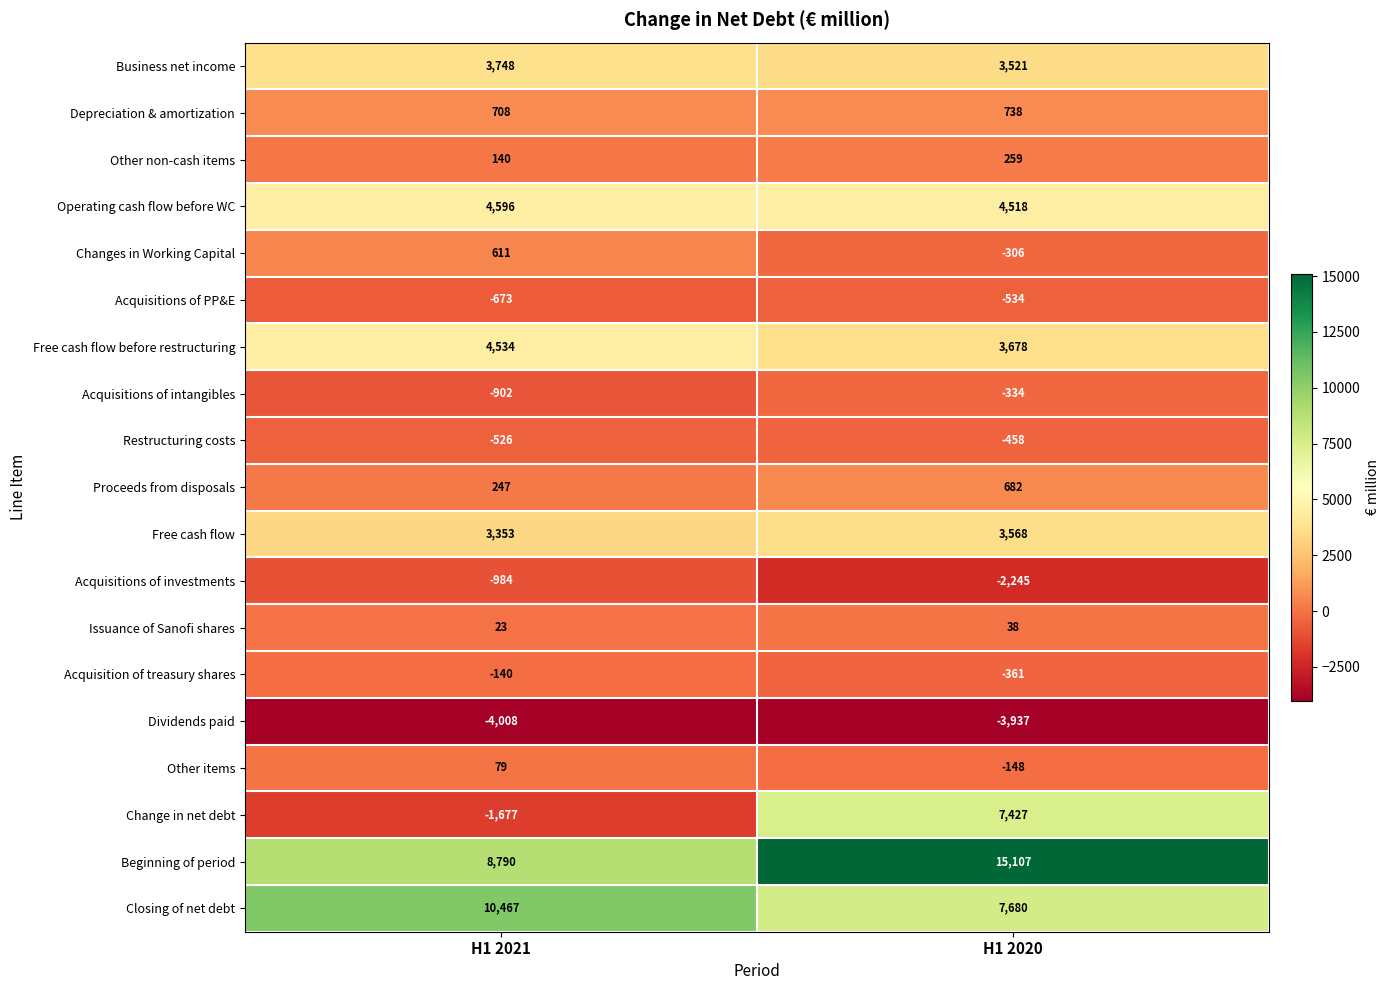

True or false: Changes in Working Capital has a value of 611 at H1 2021.

True